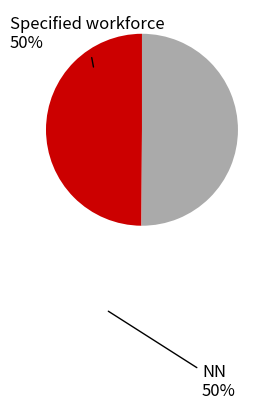

How many slices are in this pie chart?

2